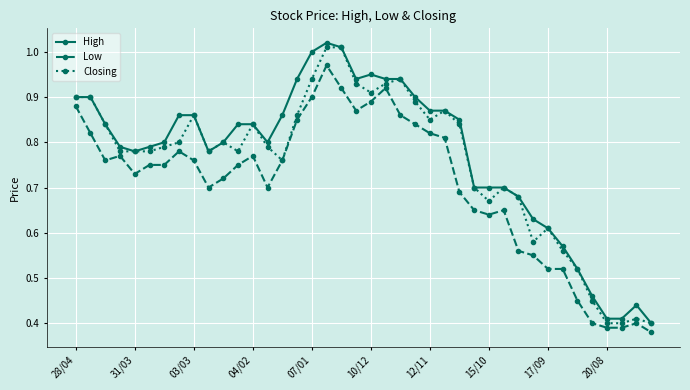

Rank the series by their average value, from highest to lowest.

High, Closing, Low